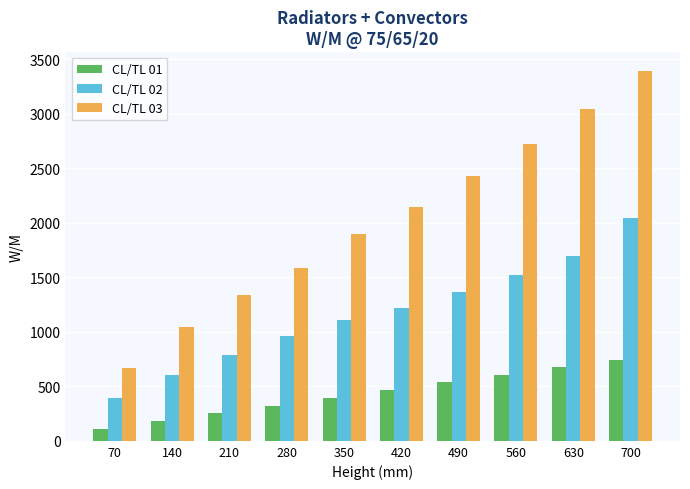

The CL/TL 03 series shows 672 at 70. True or false?

True